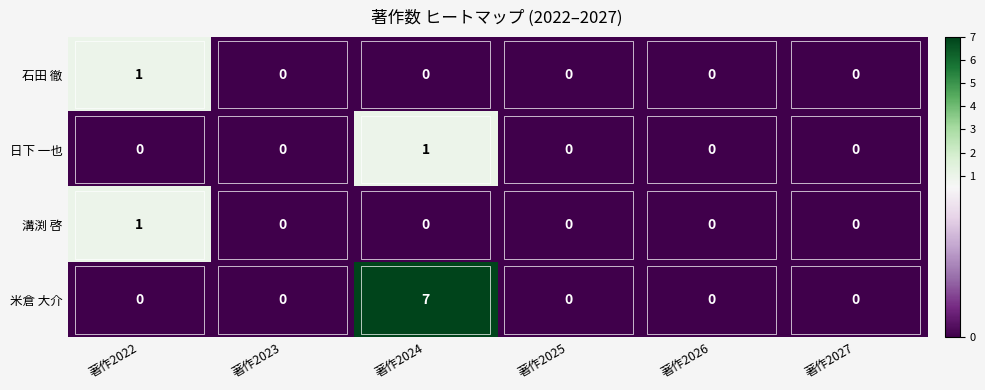

What is the difference between the maximum and second lowest values in the 米倉 大介 series?

7